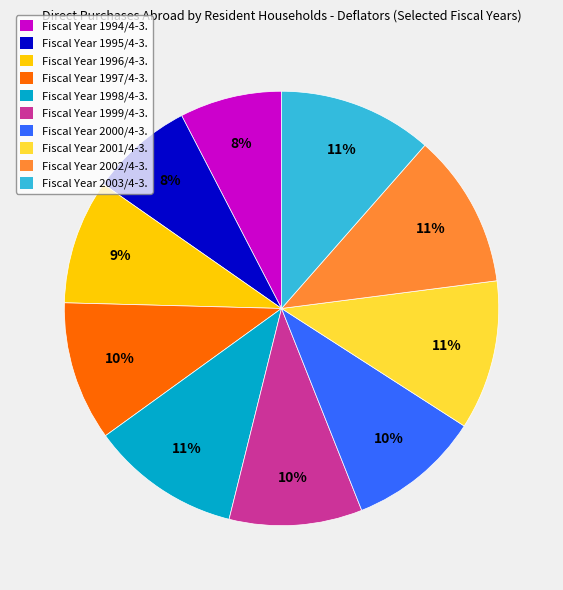

To the nearest percent, what is the average slice percentage?

10%